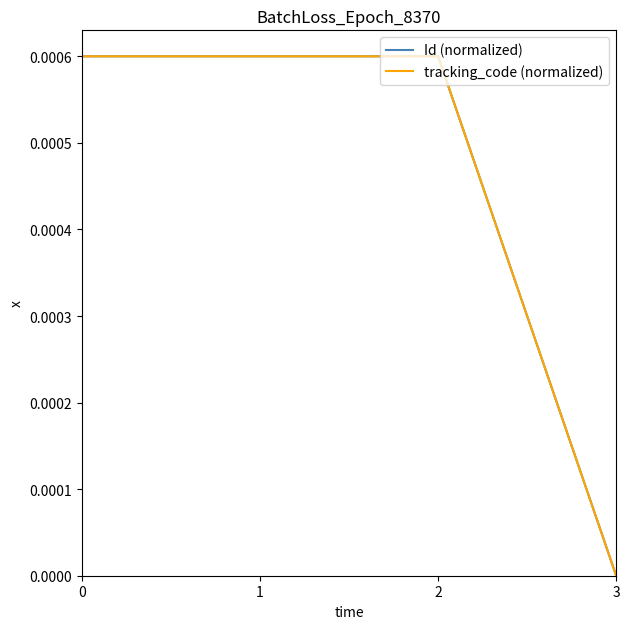

Which series has the largest total across all categories?

tracking_code (normalized)